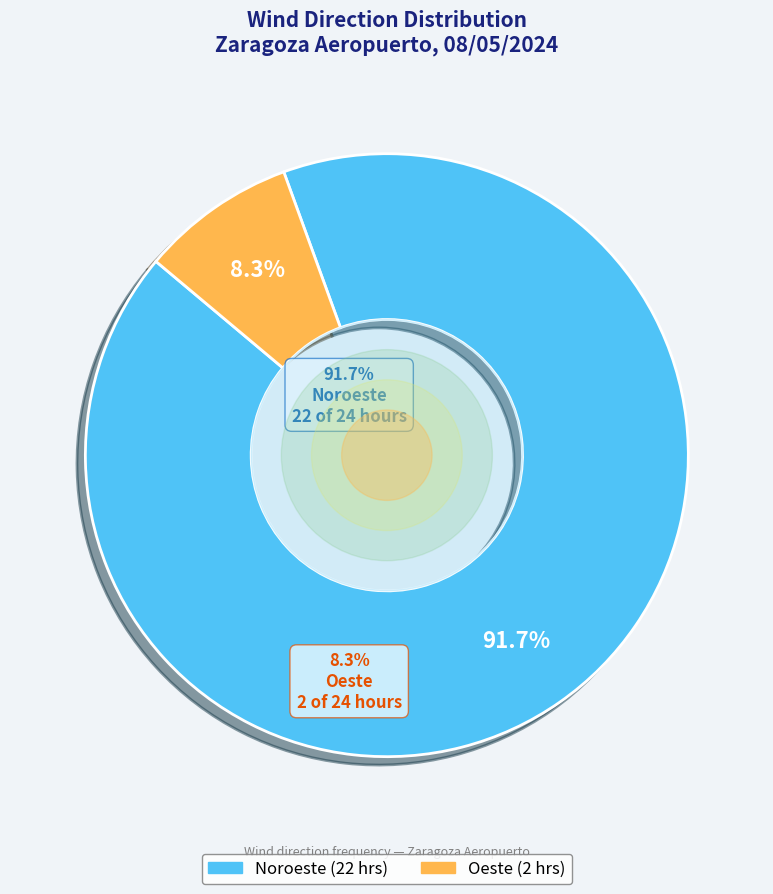

What is the ratio of the value at Noroeste to the value at Oeste?

11.0